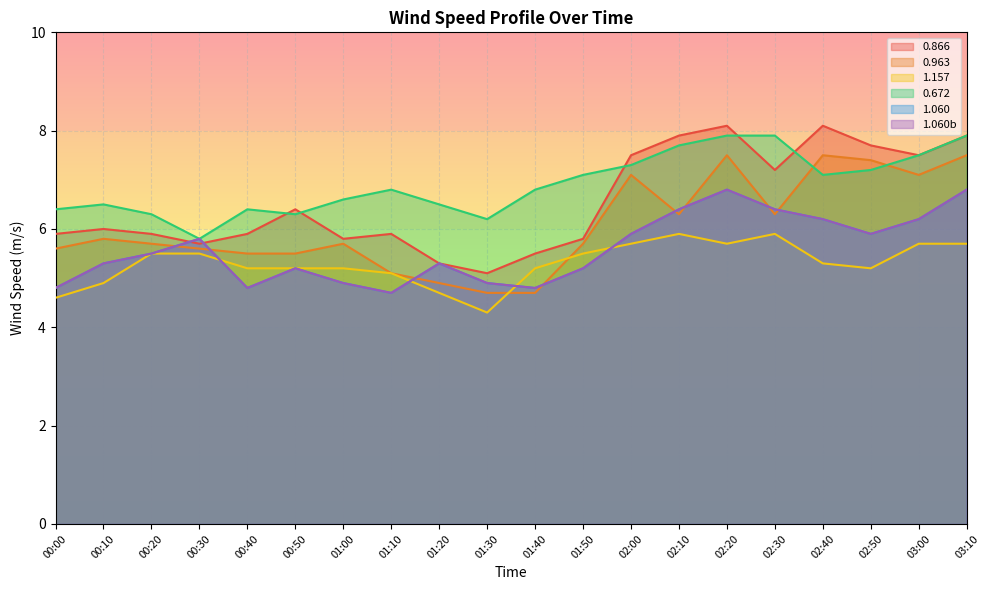

At which category is the sum across all series the highest?

02:20